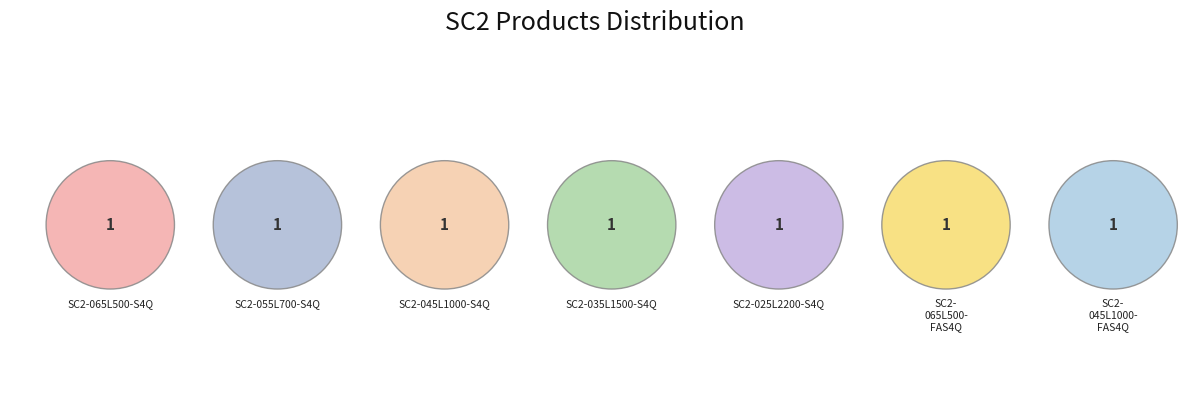

Does SC2-055L700-S4Q represent more than half of the total?

No